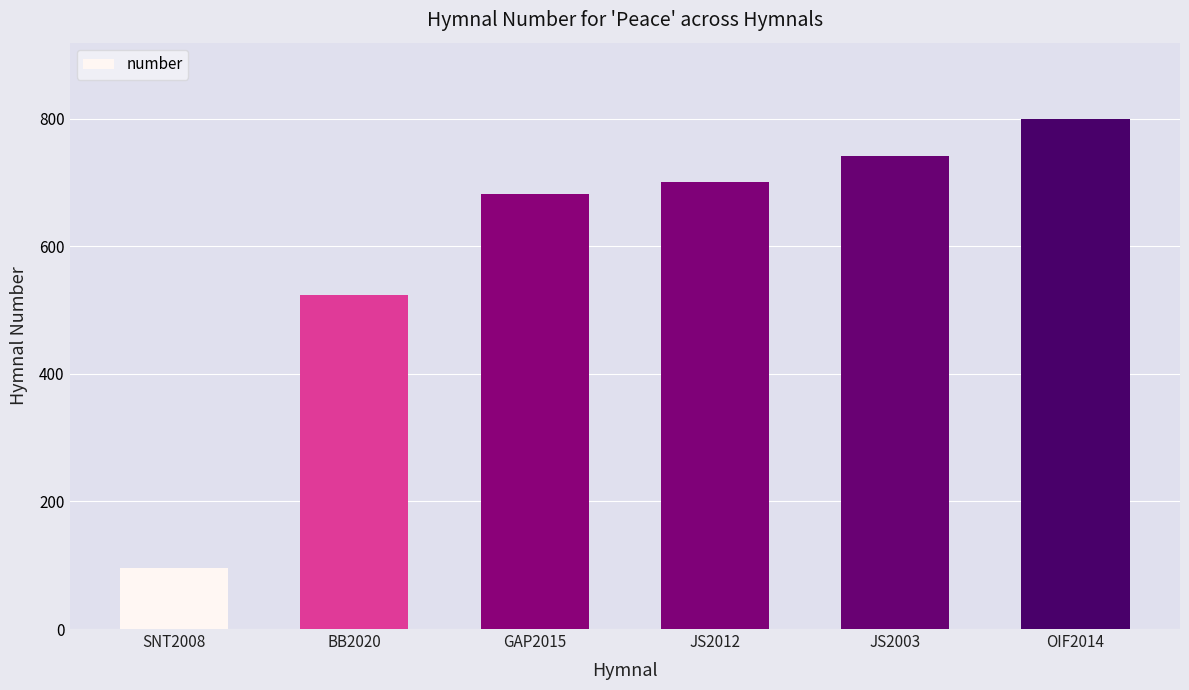

What is the difference between the maximum and minimum values?

704